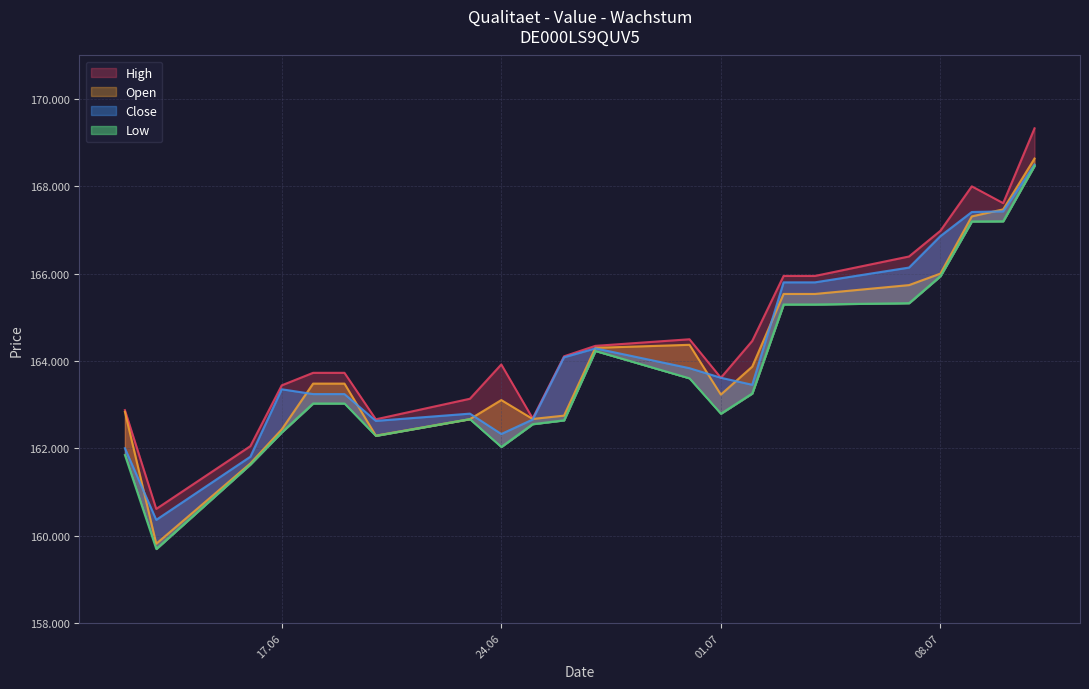

Between 09.07.2025 and 01.07.2025, which is larger?

09.07.2025